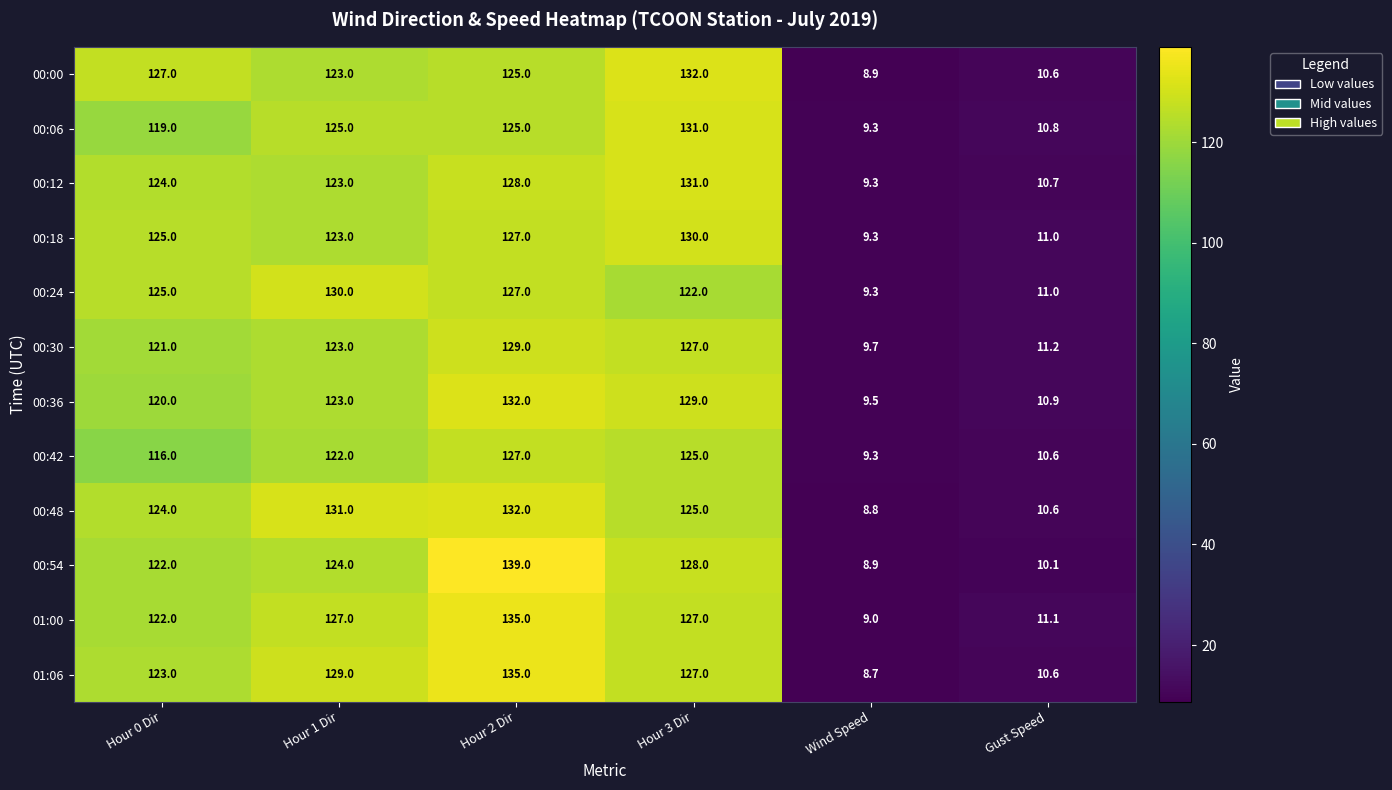

How many series are shown in this chart?

12